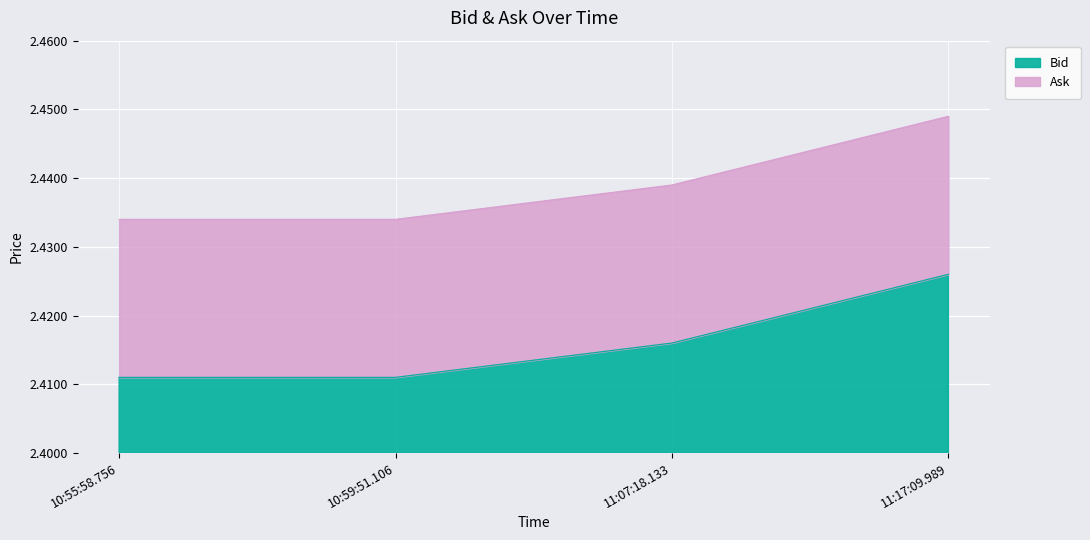

What is the minimum value for Bid?

2.4